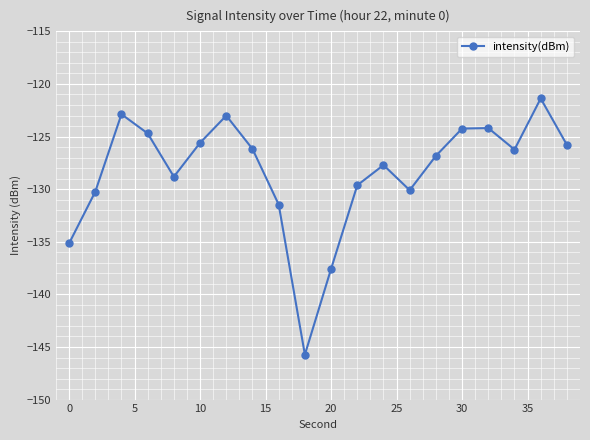

What is the difference between the maximum and minimum values?

24.4